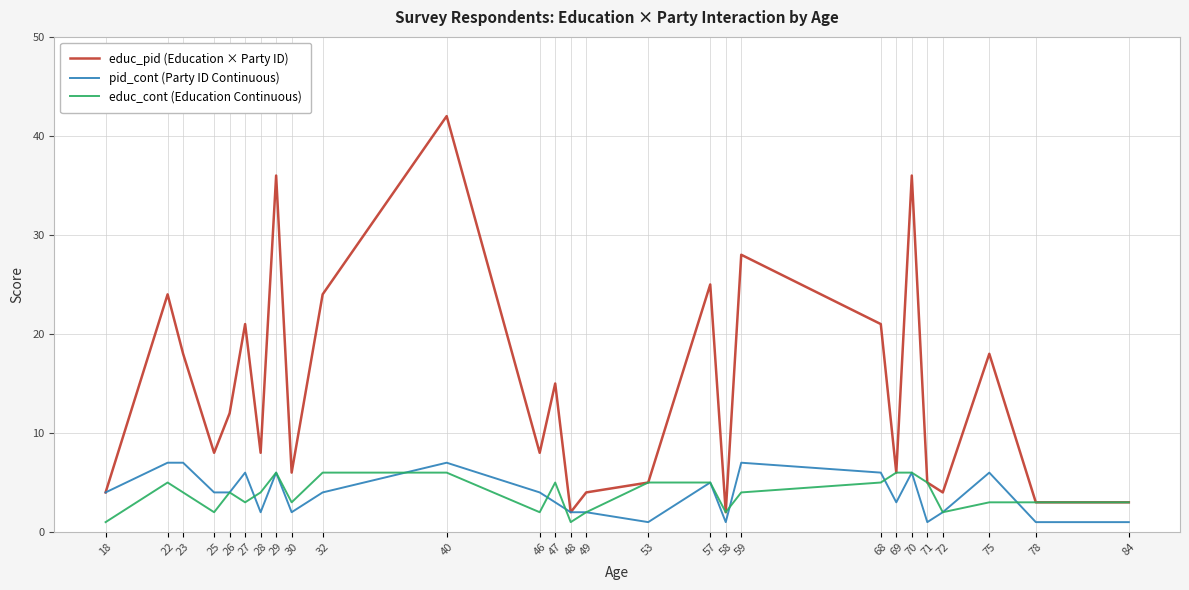

At which category does educ_pid (Education × Party ID) reach its first local peak?

22